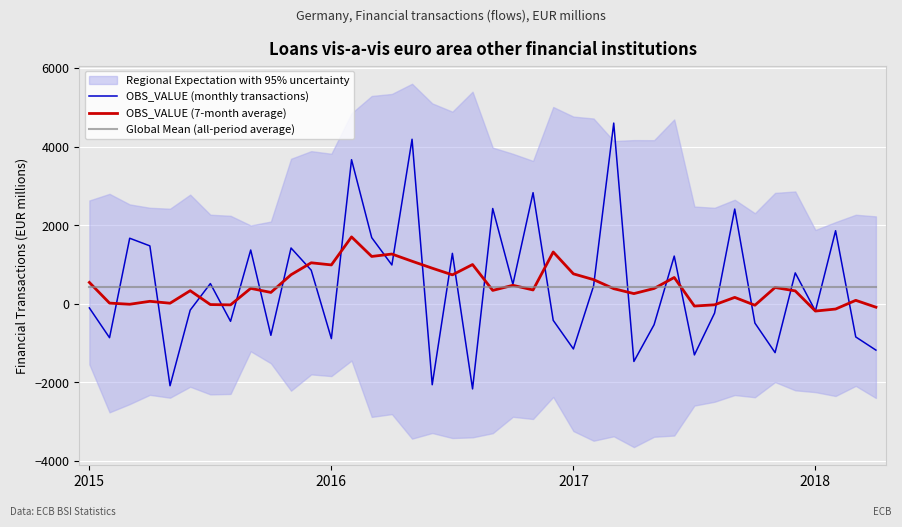

At which category is the sum across all series the highest?

13